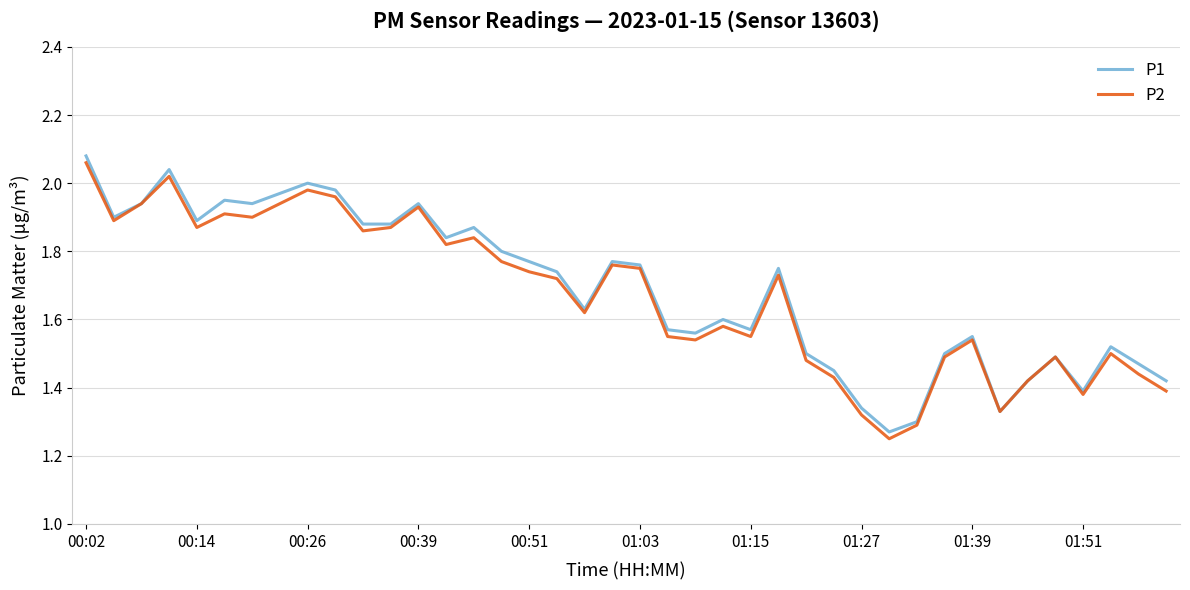

List the series in order of their overall mean, highest first.

P1, P2